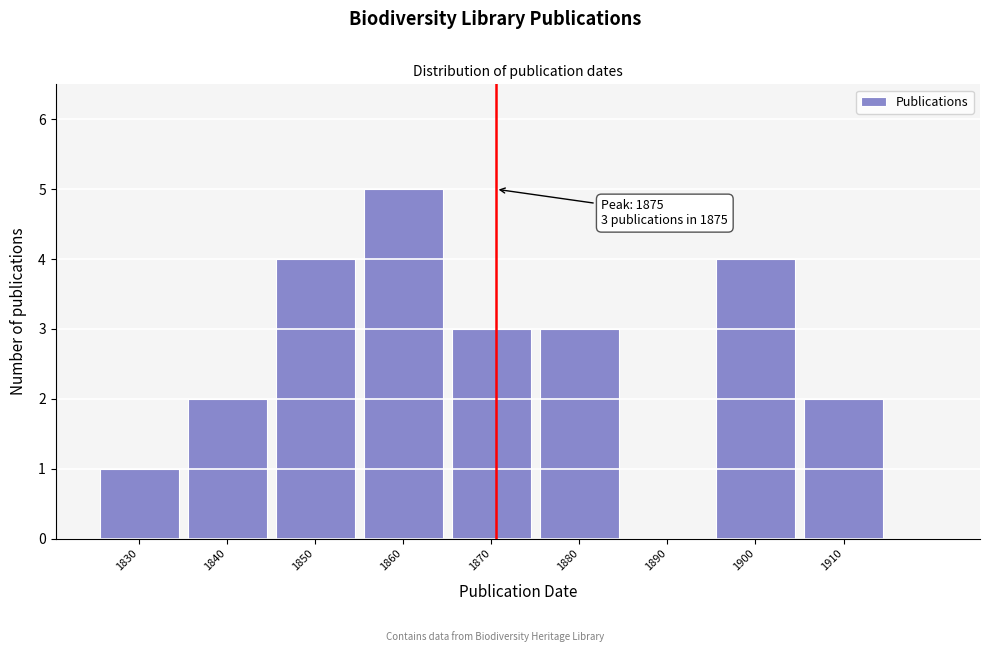

Reading left to right, list all the values displayed in this chart.

1830=1	1840=2	1850=4	1860=5	1870=3	1880=3	1890=0	1900=4	1910=2